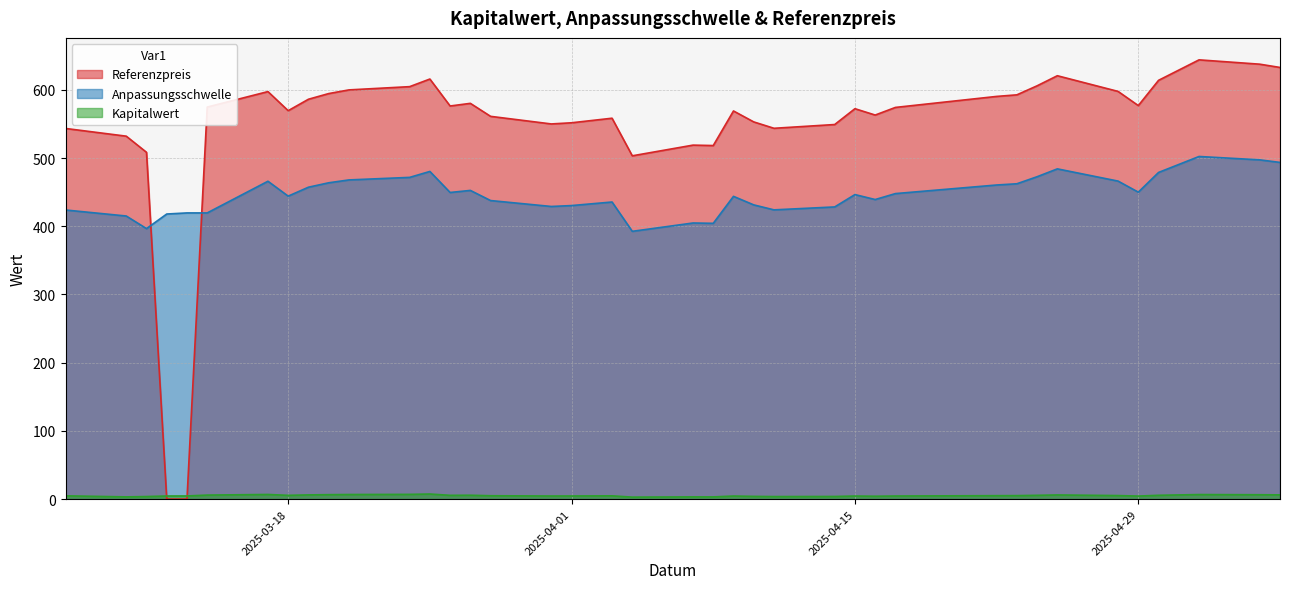

What position from the left is 2025-04-28?

34